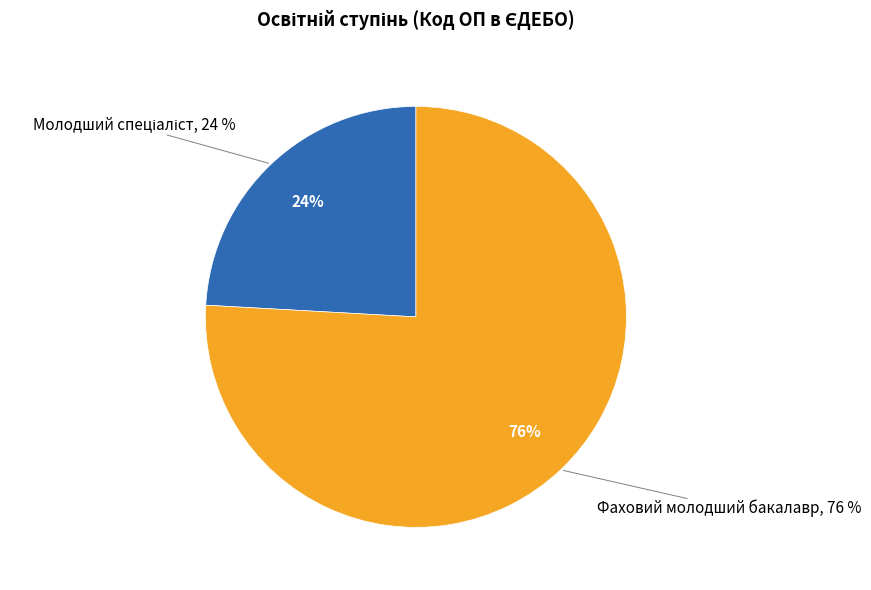

What percentage is the Фаховий молодший бакалавр slice, to the nearest percent?

76%